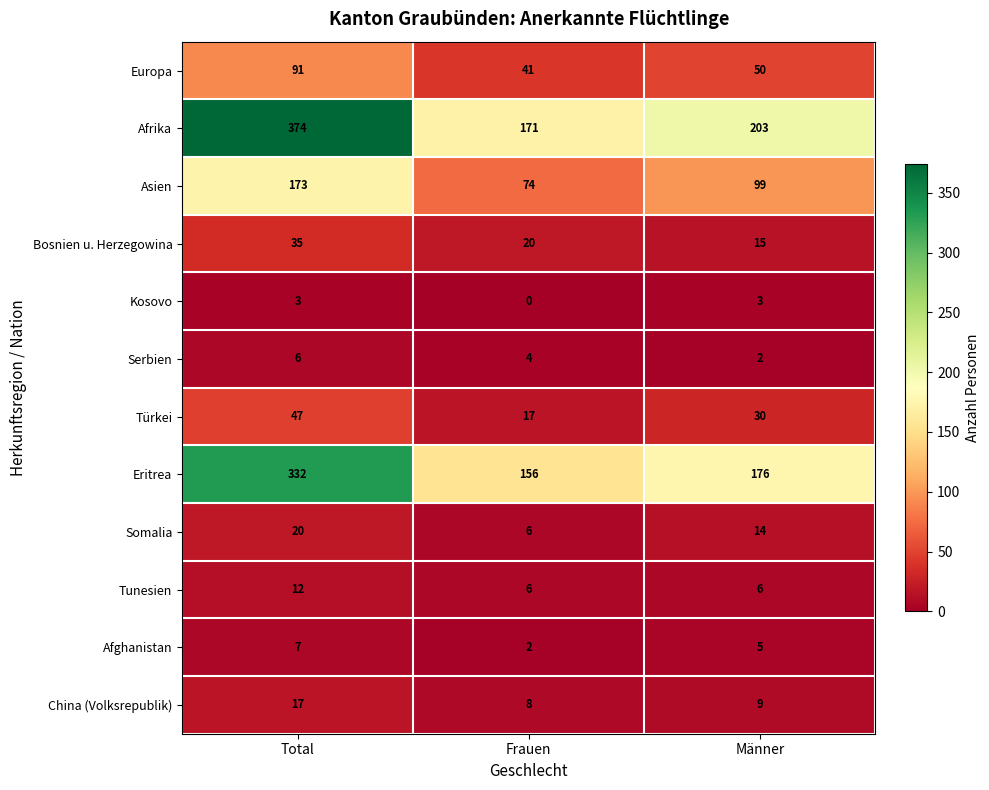

Which series has the largest range (max minus min)?

Afrika